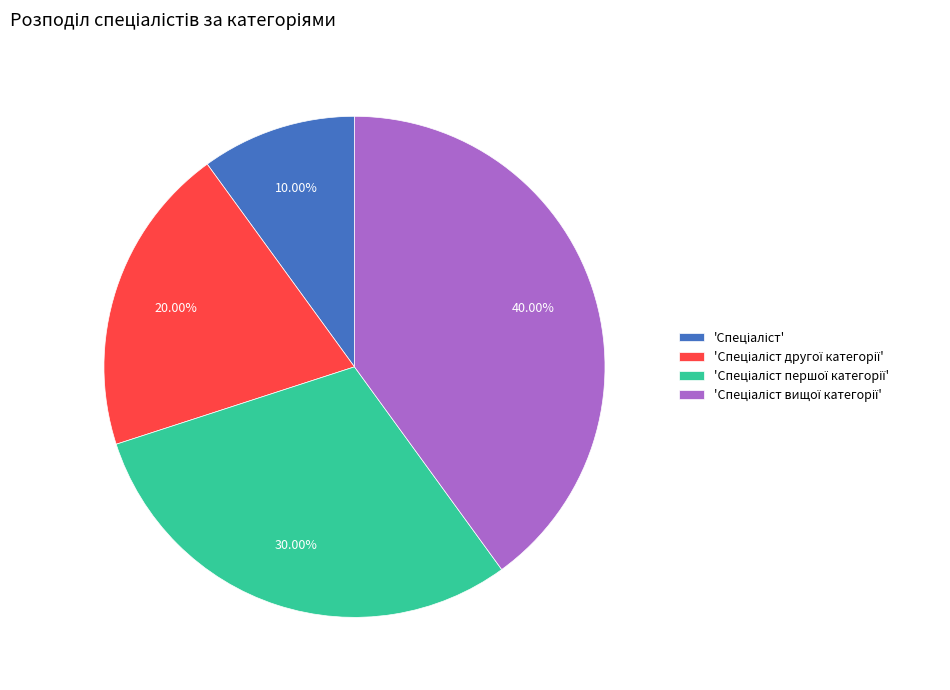

Is there any slice that represents more than half of the pie?

No